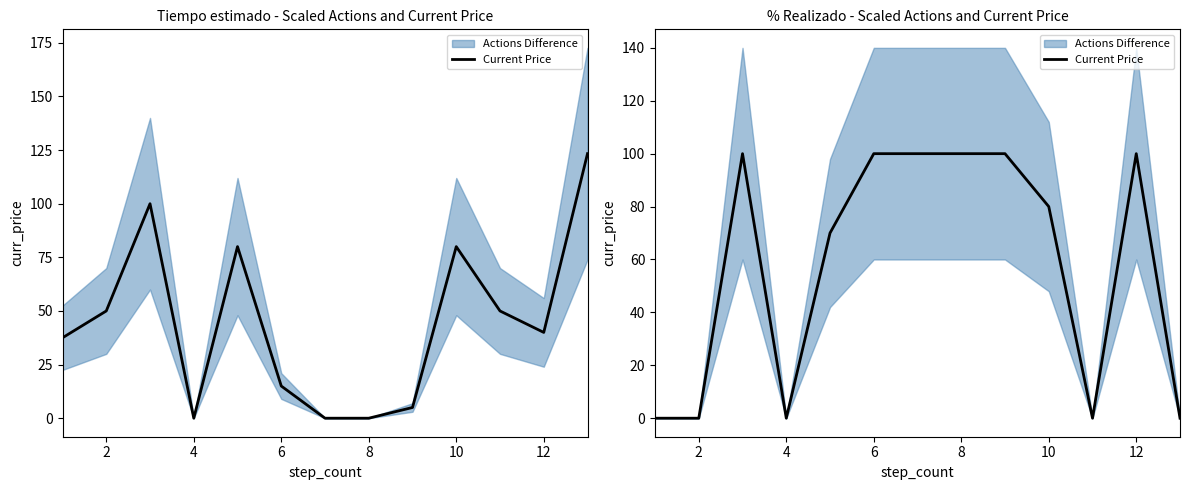

Reading left to right, extract all data points from this chart.

0	0	100	0	70	100	100	100	100	80	0	100	0